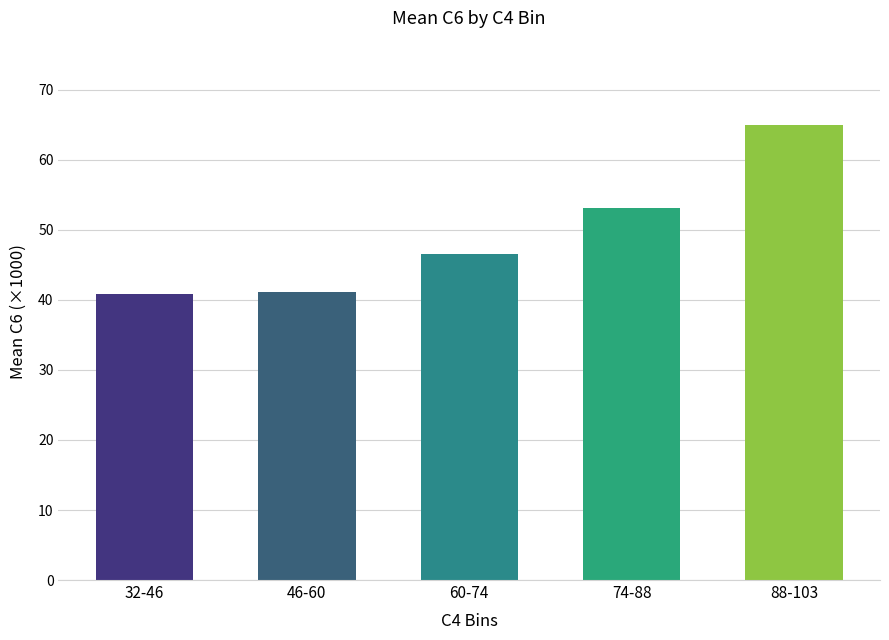

True or false: the data shows 71.5 at 60-74.

False